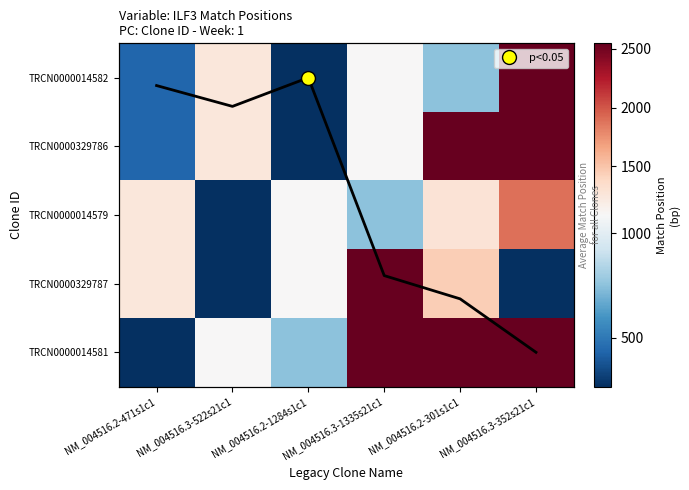

What is the spread (max minus min) of values at NM_004516.2-301s1c1?

1788